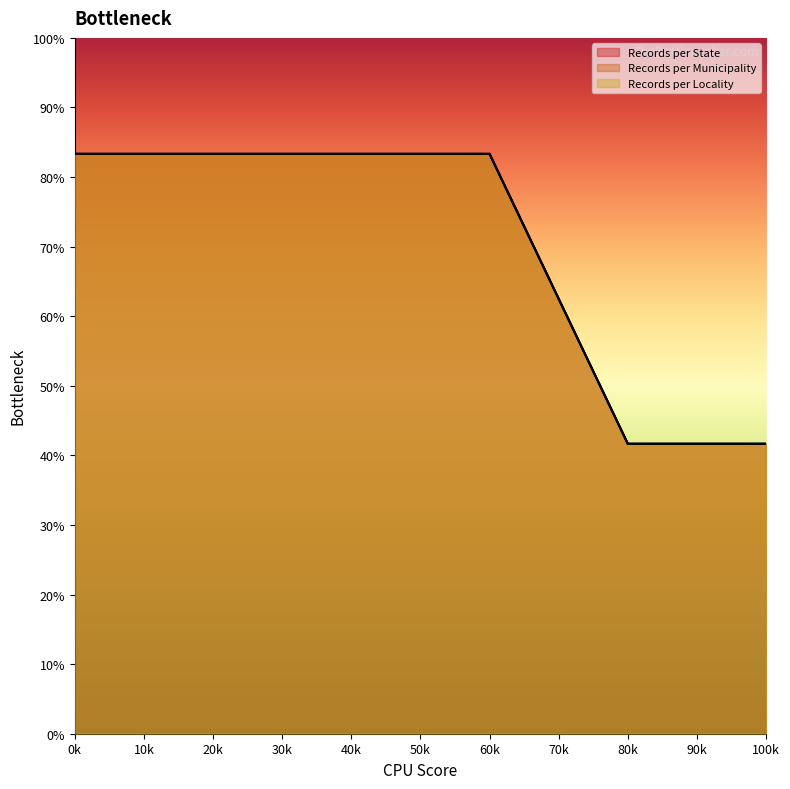

Between 40k and 0k, which is larger?

40k